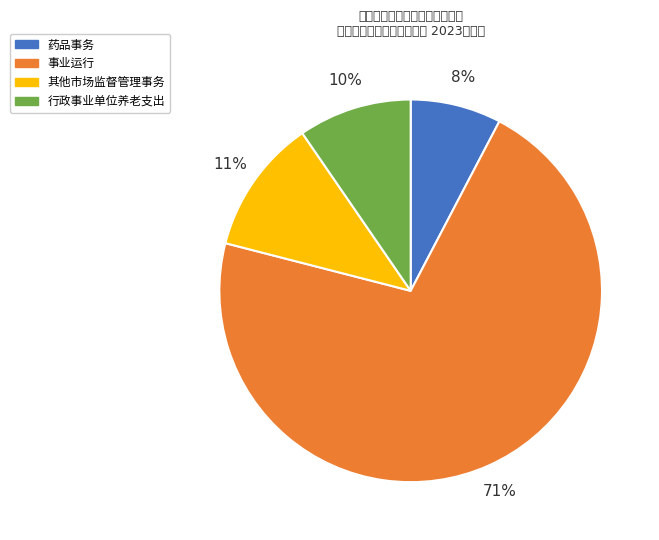

Rank the categories by value from lowest to highest.

药品事务, 行政事业单位养老支出, 其他市场监督管理事务, 事业运行